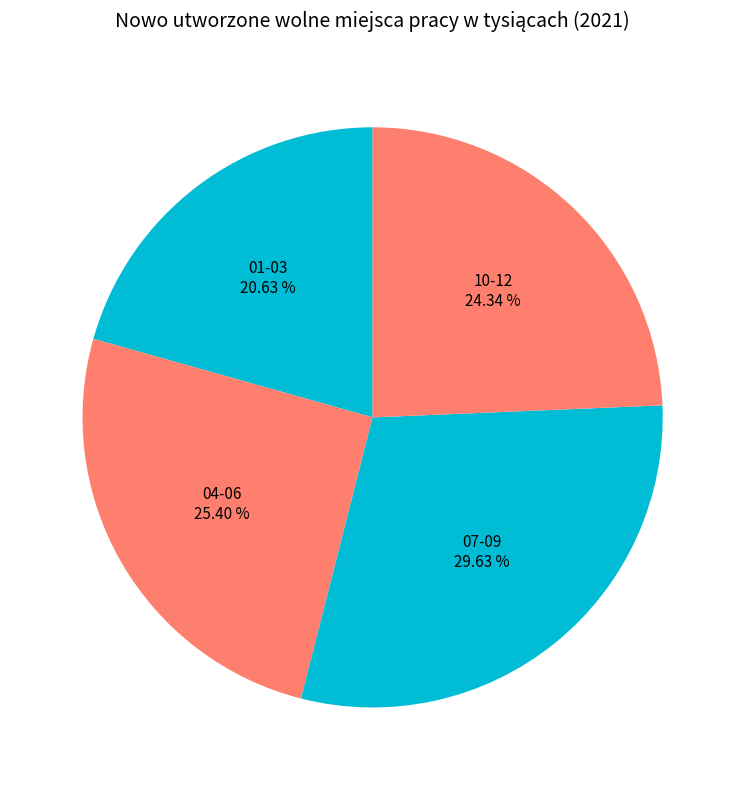

Between 10-12 and 01-03, which is larger?

10-12